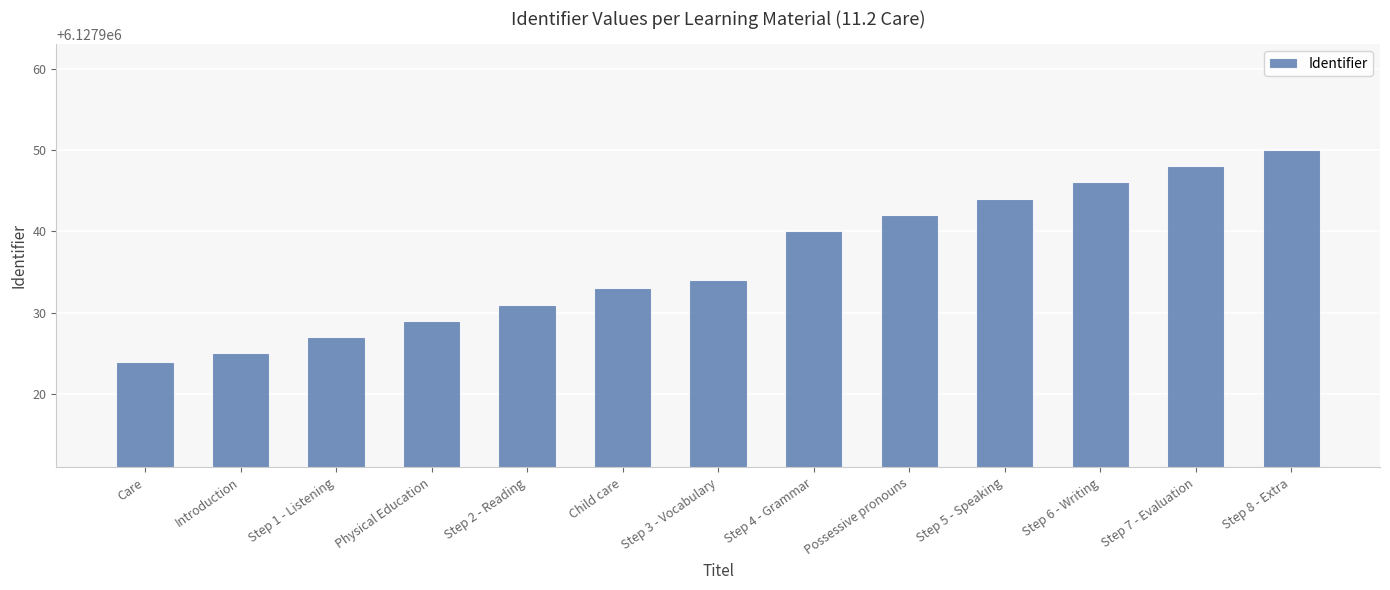

What is the sum of all values?

79663173